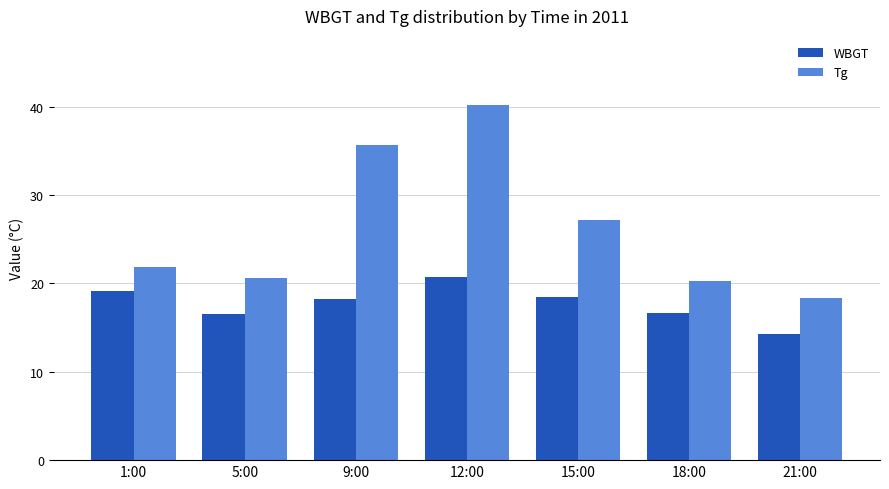

What is the total value across all series at 9:00?

53.8